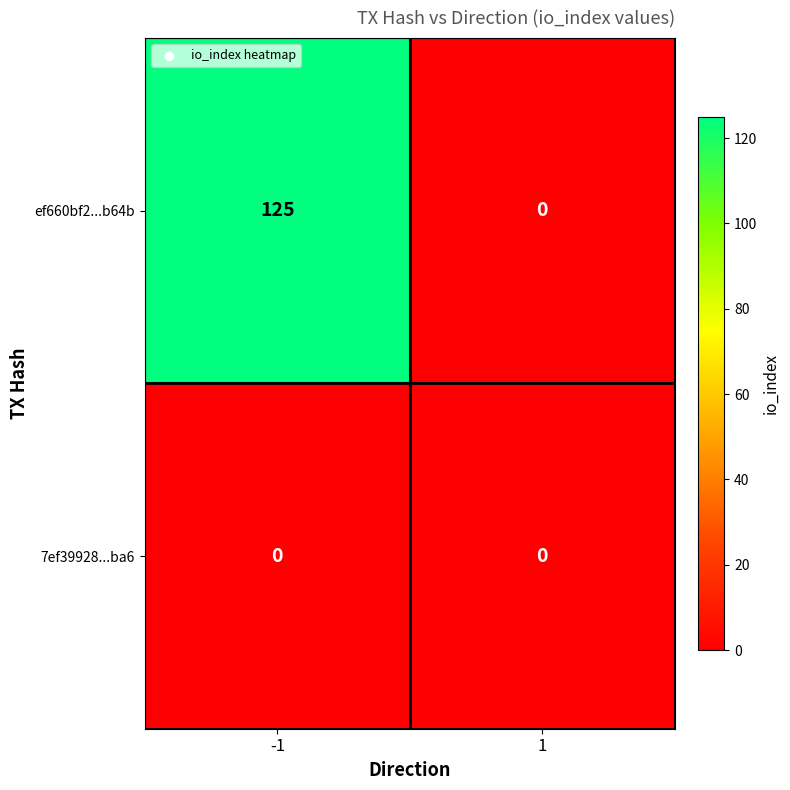

How many positive values does the ef660bf2...b64b series have?

1